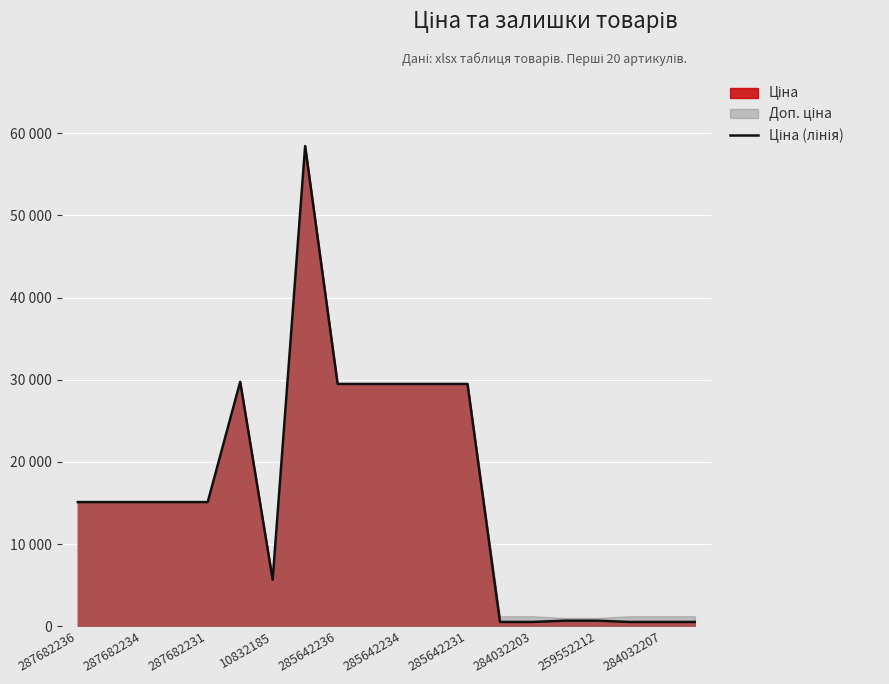

What position from the left is 13?

14